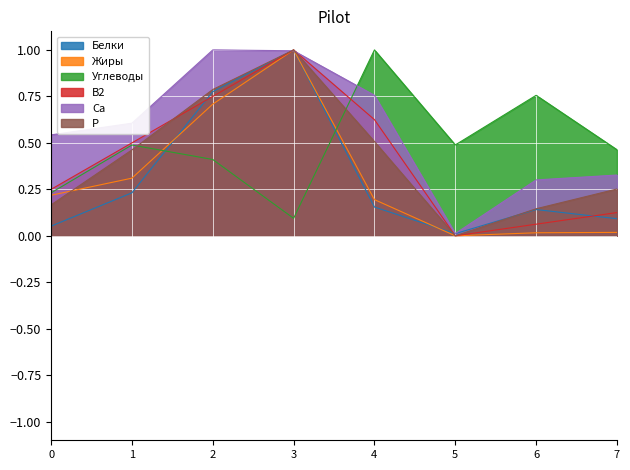

How many categories are shown in the chart?

8